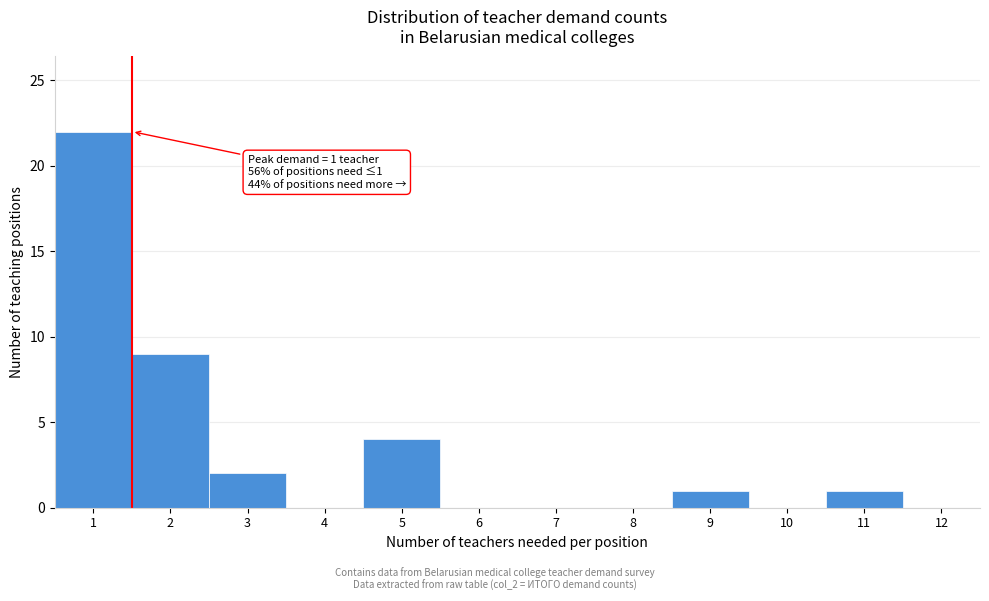

Reading left to right, list all the values displayed in this chart.

1=22	2=9	3=2	4=0	5=4	6=0	7=0	8=0	9=1	10=0	11=1	12=0